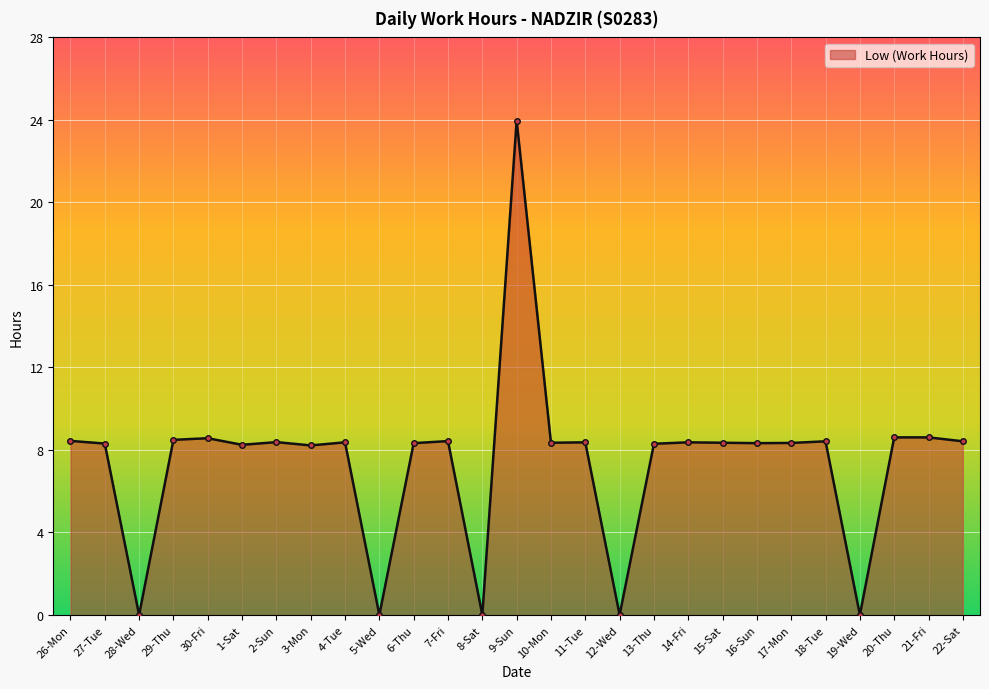

What is the difference between the maximum and minimum values?

24.0